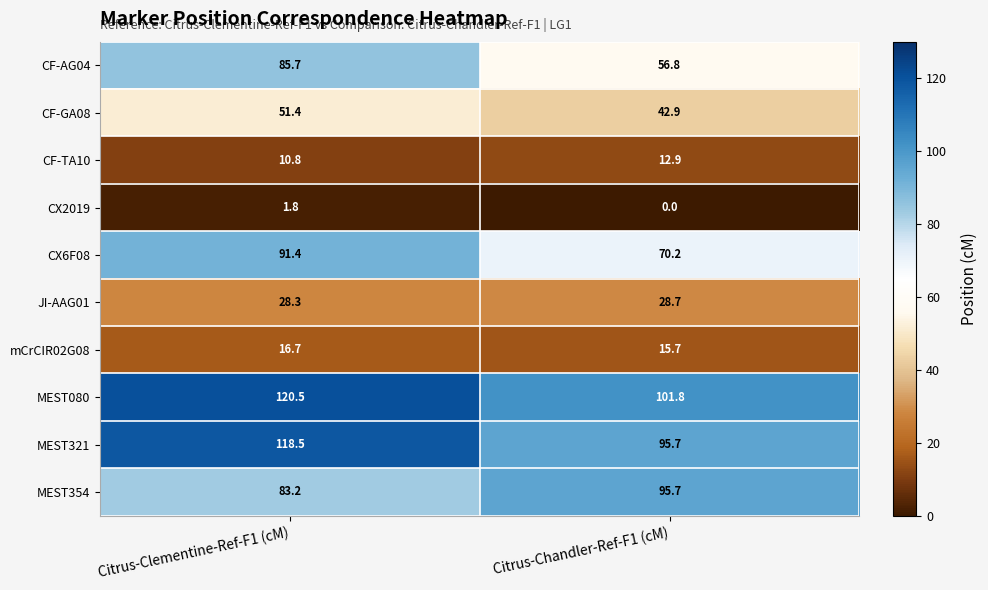

The value of MEST354 at Citrus-Clementine-Ref-F1 (cM) is 109.4. True or false?

False